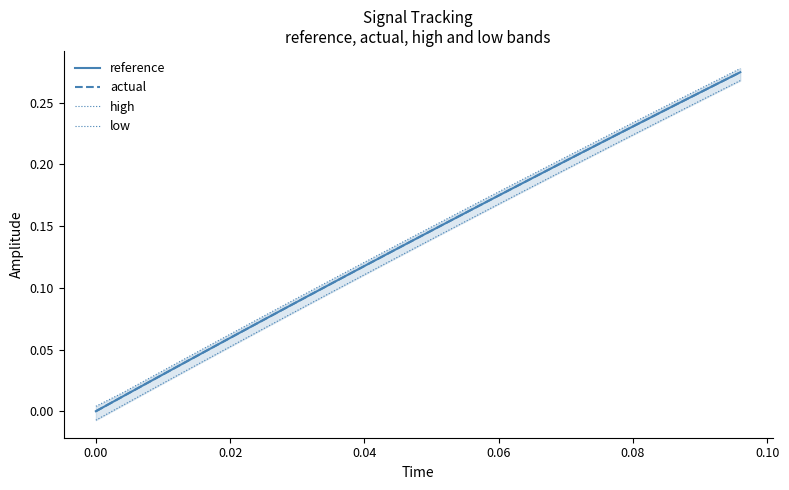

True or false: high and actual intersect in this chart.

False